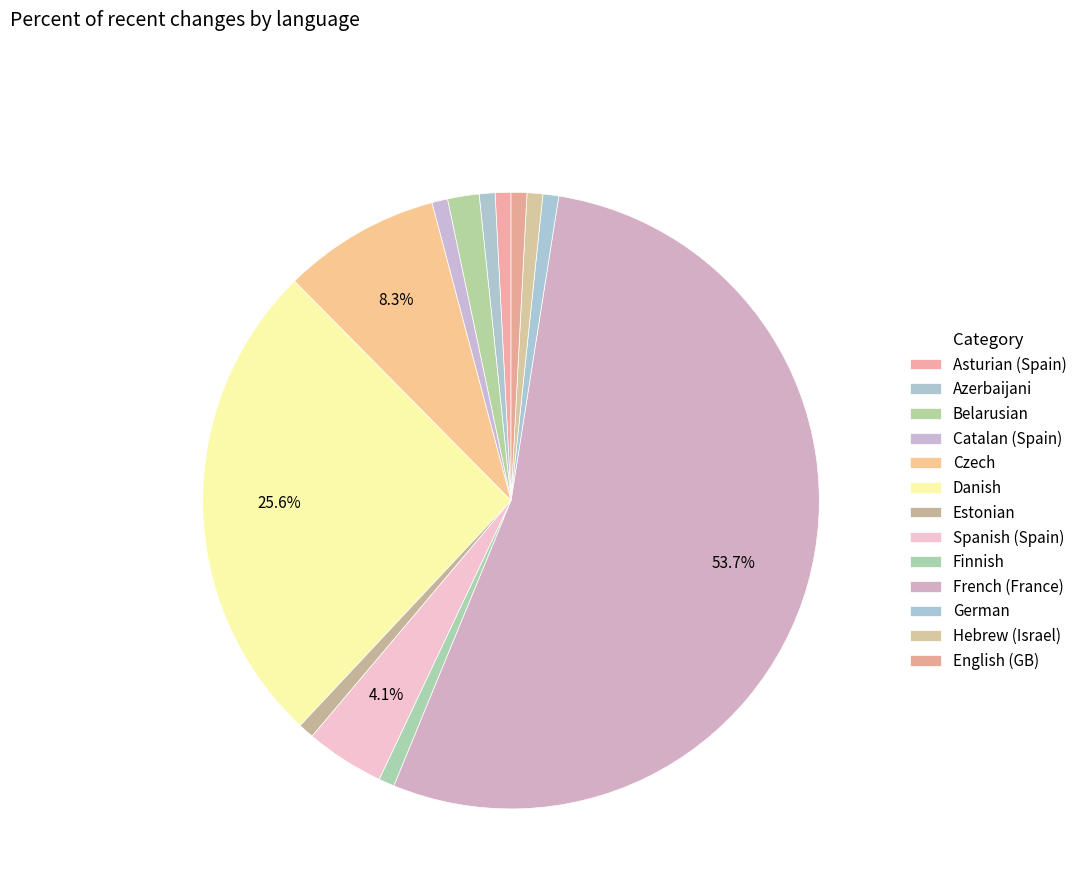

Is Catalan (Spain) the majority of the pie?

No